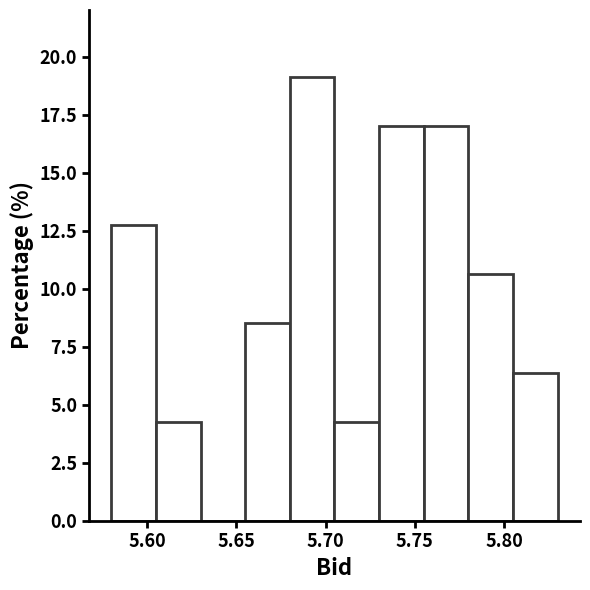

Reading left to right, list every bar in this chart as the range it spans on the x-axis followed by its height. The values are not printed on the chart, so give them approximately, as read against the axis.

5.580 to 5.605: 13.0
5.605 to 5.630: 4.5
5.630 to 5.655: 0
5.655 to 5.680: 8.5
5.680 to 5.705: 19.0
5.705 to 5.730: 4.5
5.730 to 5.755: 17.0
5.755 to 5.780: 17.0
5.780 to 5.805: 10.5
5.805 to 5.830: 6.5